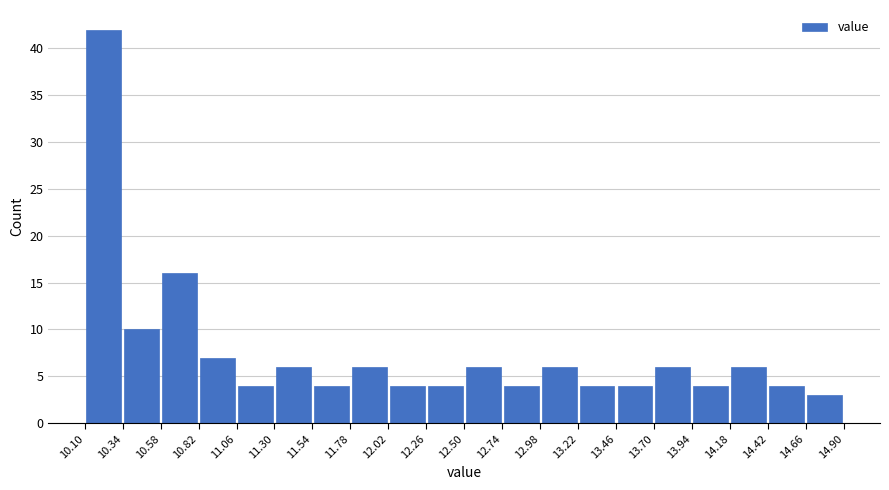

Reading left to right, transcribe this chart: for each bar, give the range it covers on the x-axis and its height. The values are not printed on the chart, so give them approximately, as read against the axis.

10.10 to 10.34: 42
10.34 to 10.58: 10
10.58 to 10.82: 16
10.82 to 11.06: 7
11.06 to 11.30: 4
11.30 to 11.54: 6
11.54 to 11.78: 4
11.78 to 12.02: 6
12.02 to 12.26: 4
12.26 to 12.50: 4
12.50 to 12.74: 6
12.74 to 12.98: 4
12.98 to 13.22: 6
13.22 to 13.46: 4
13.46 to 13.70: 4
13.70 to 13.94: 6
13.94 to 14.18: 4
14.18 to 14.42: 6
14.42 to 14.66: 4
14.66 to 14.90: 3